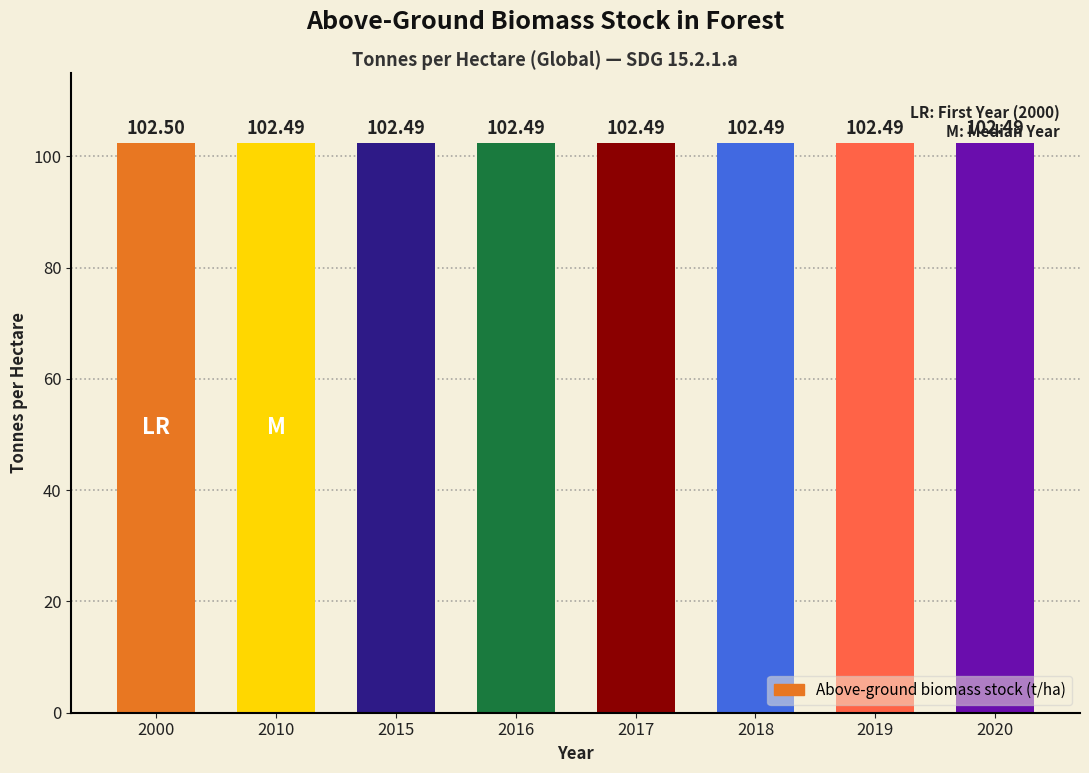

What is the average value?

102.5